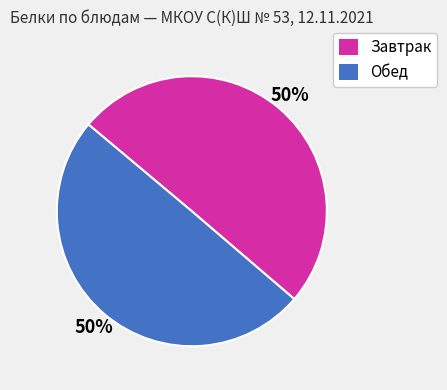

What is the ratio of the value at Обед to the value at Завтрак?

1.0